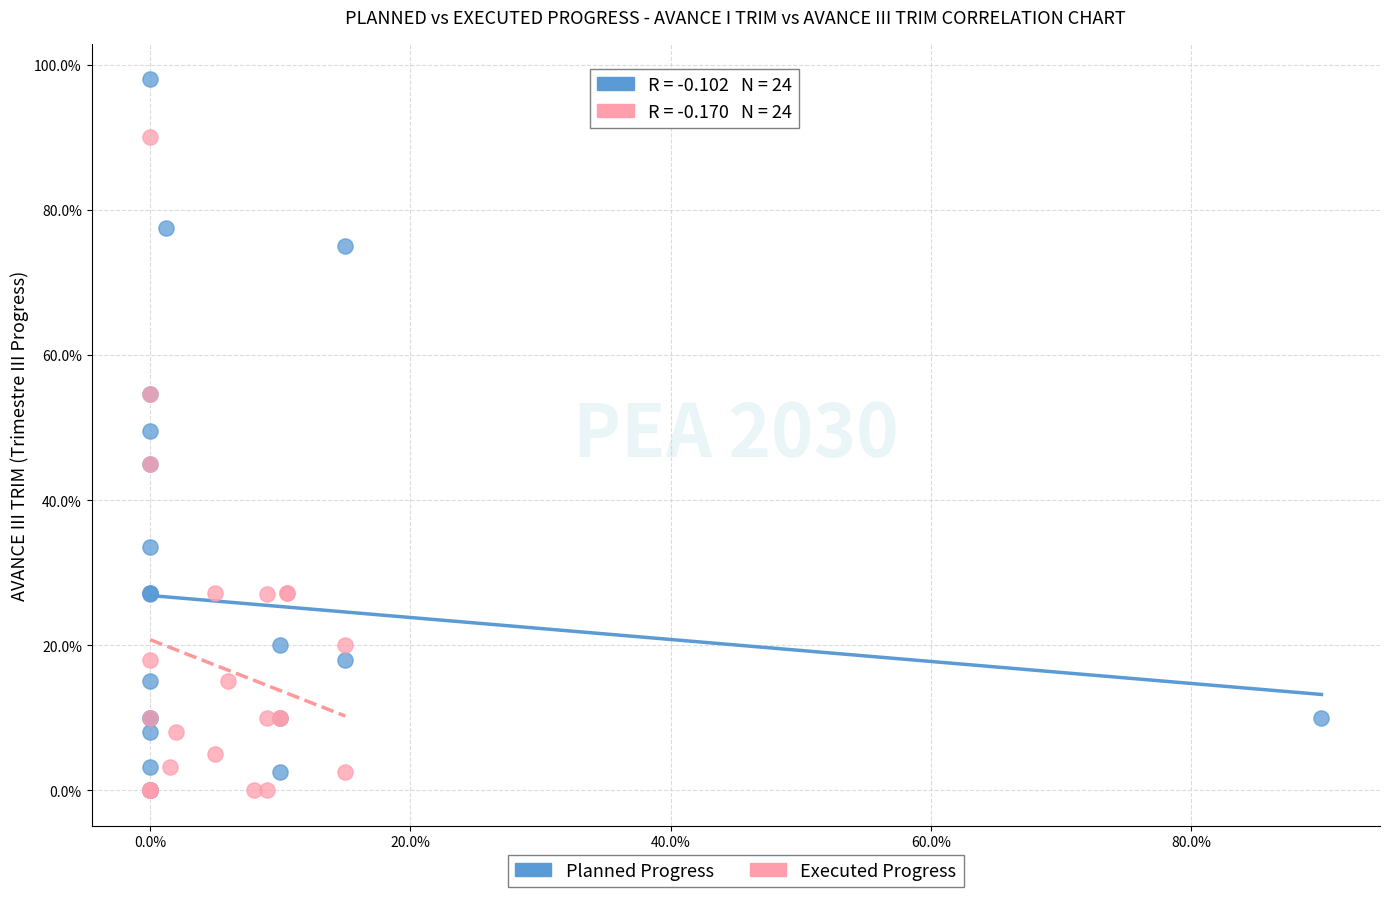

What are all the series names shown in the legend?

Planned Progress, Executed Progress